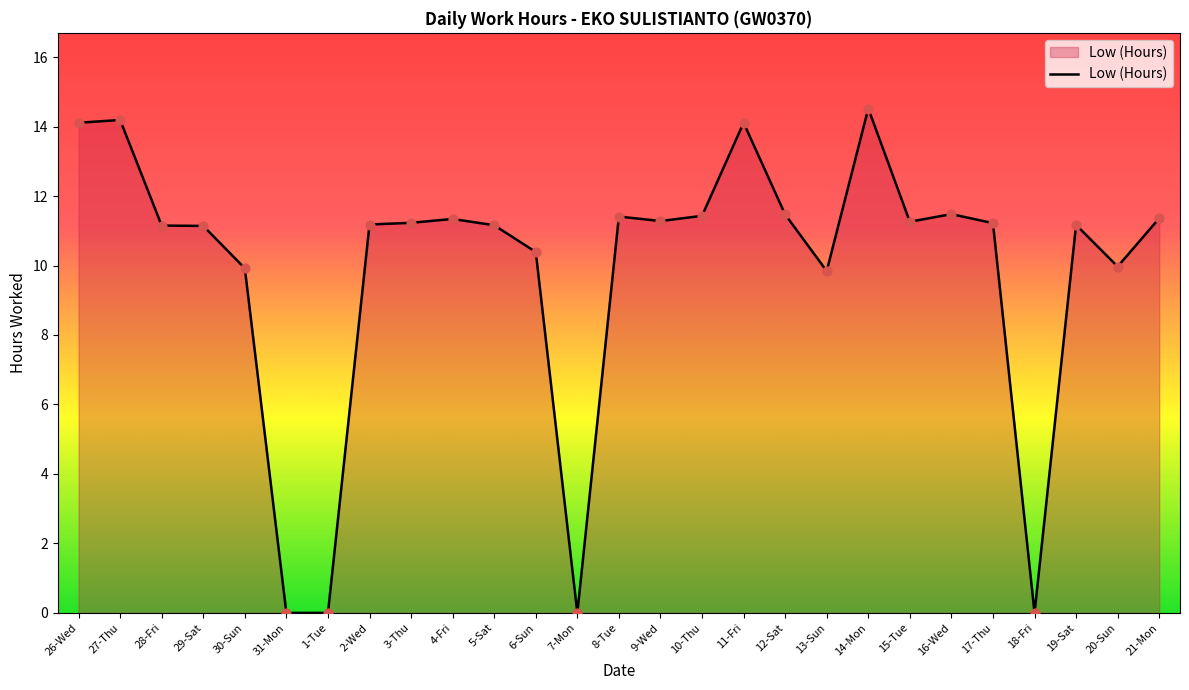

What is the change in value from 3-Thu to 10-Thu?

+0.2